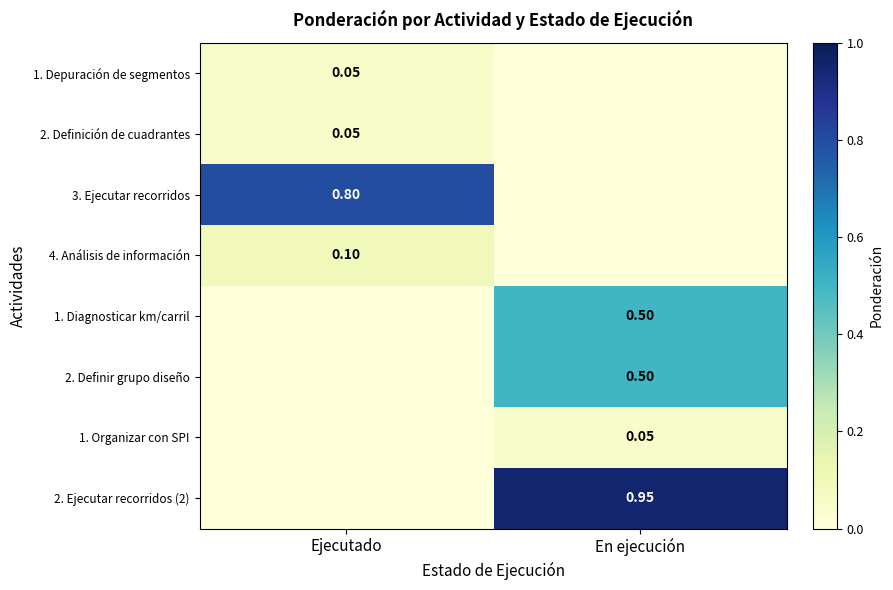

Count the 2. Definición de cuadrantes values in the range 0 to 1.

2